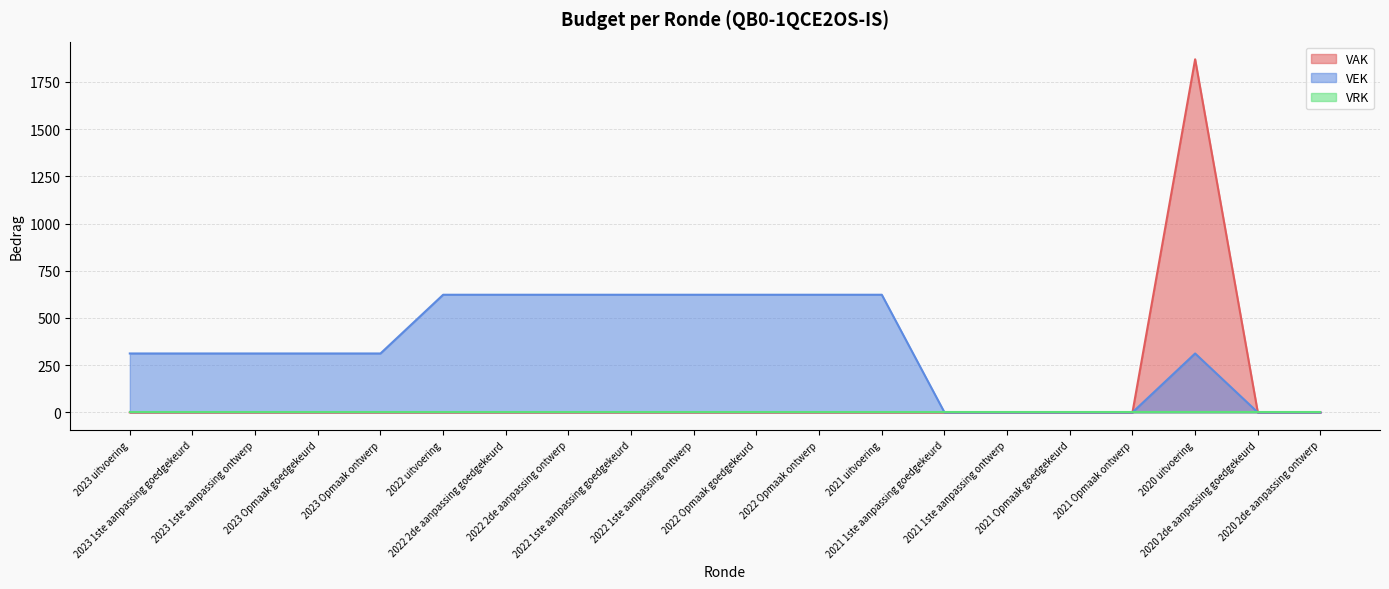

Which label corresponds to the largest value in the chart?

2020 uitvoering